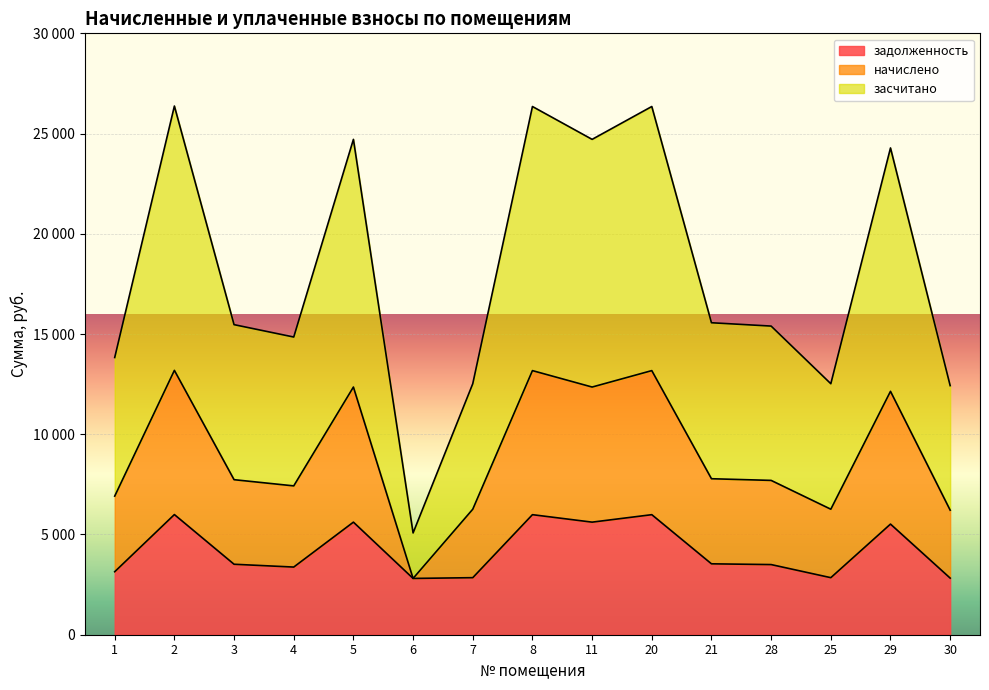

Where is the first local minimum for задолженность?

4